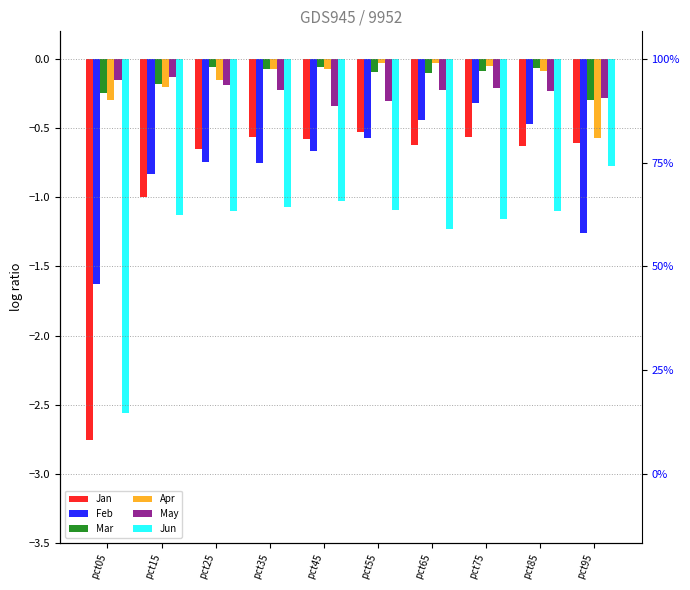

Which series has the largest total across all categories?

Mar